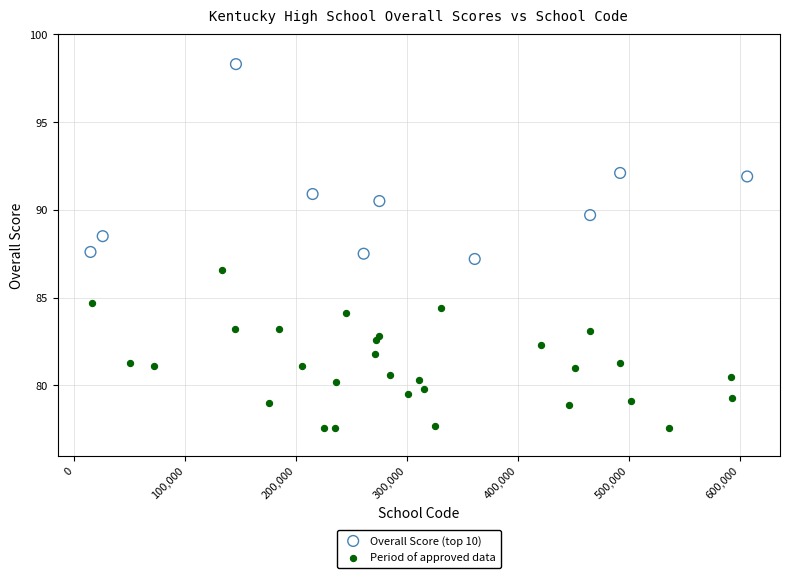

Which series has the widest spread of Y values?

Overall Score (top 10)